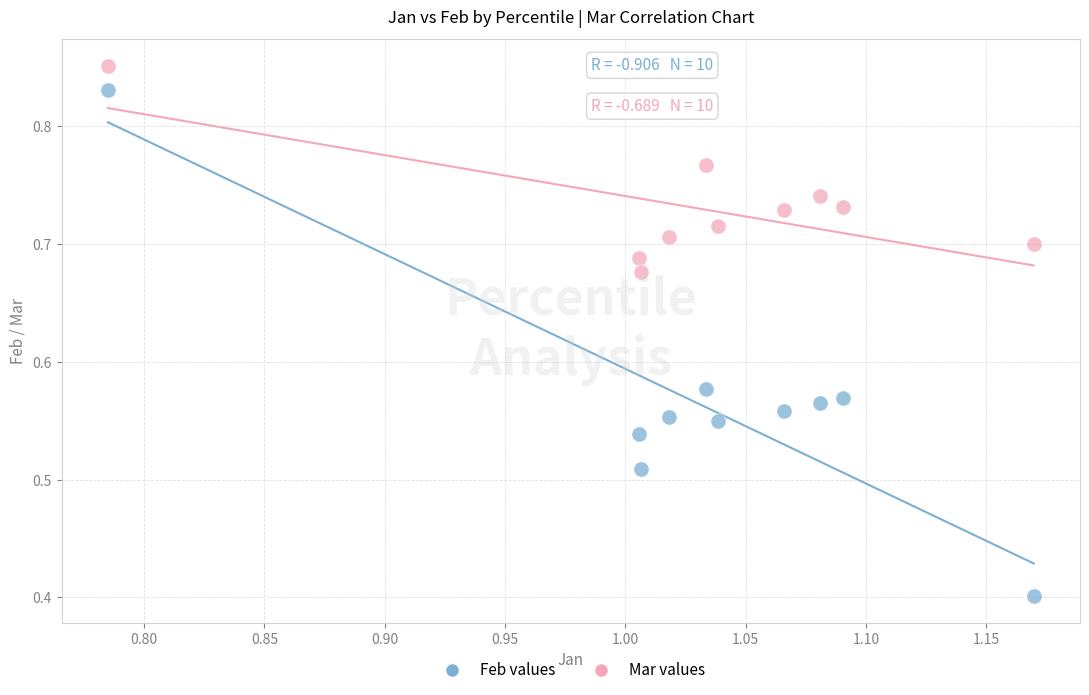

Which series contains the highest Y value?

Mar values